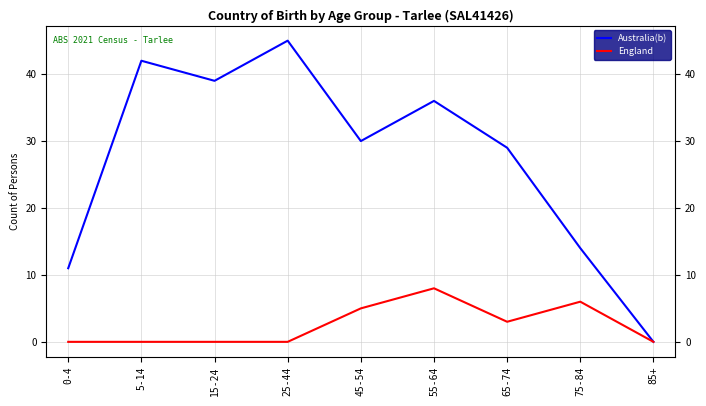

Reading left to right, extract all data points from this chart.

Australia(b): 0-4=11	5-14=42	15-24=39	25-44=45	45-54=30	55-64=36	65-74=29	75-84=14	85+=0
England: 0-4=0	5-14=0	15-24=0	25-44=0	45-54=5	55-64=8	65-74=3	75-84=6	85+=0